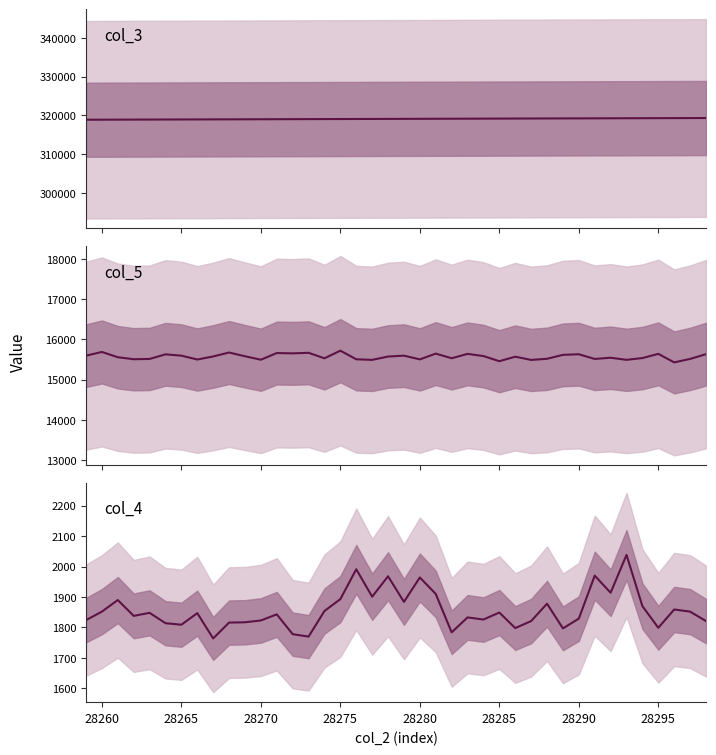

How many lines are shown in the chart?

3